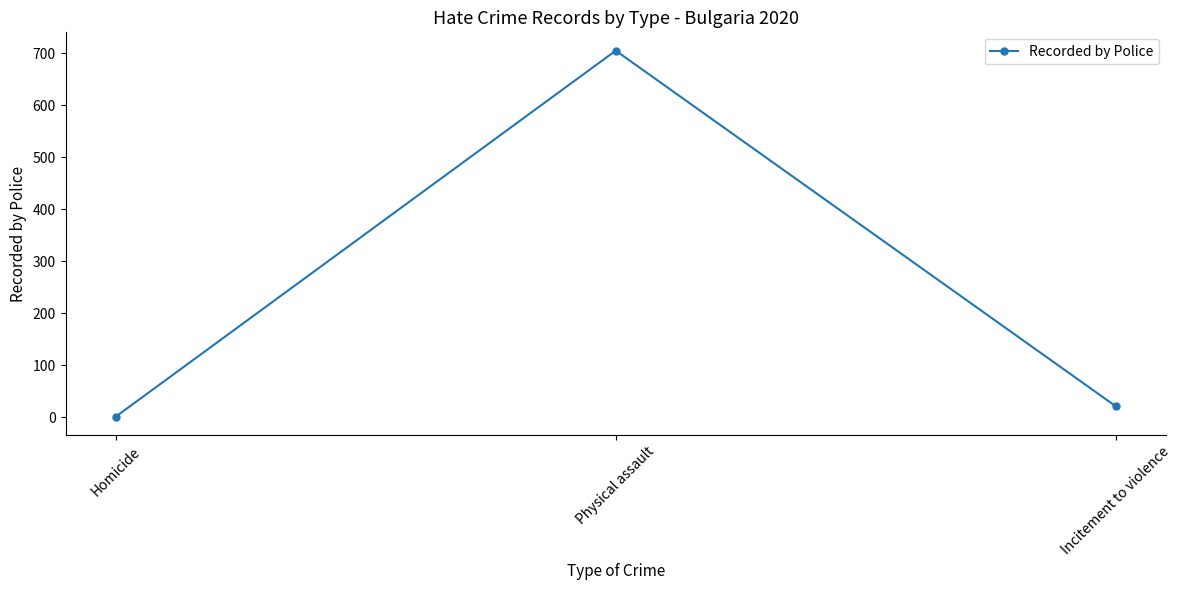

The value at Incitement to violence is 21. True or false?

True